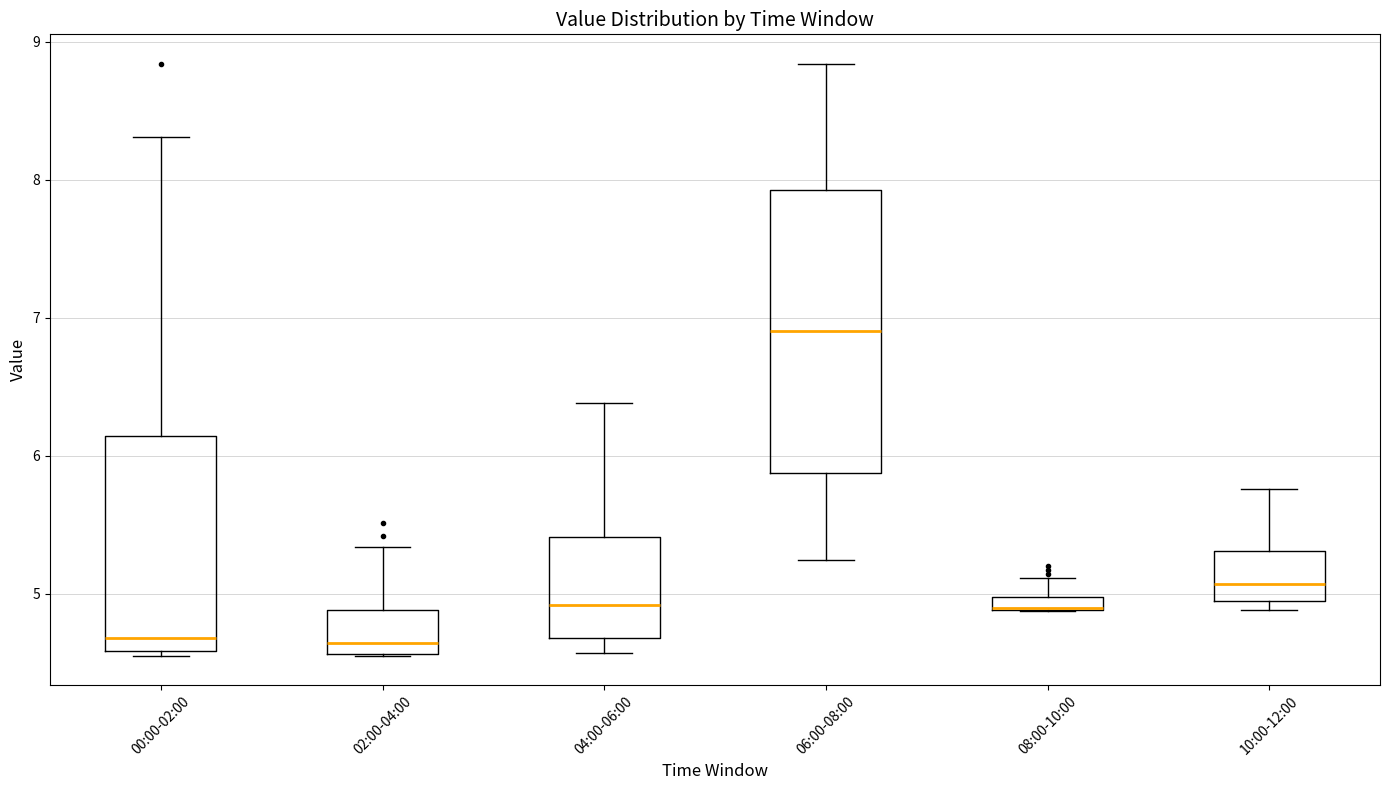

Comparing the boxes themselves (not the whiskers), which one is the tallest?

06:00-08:00